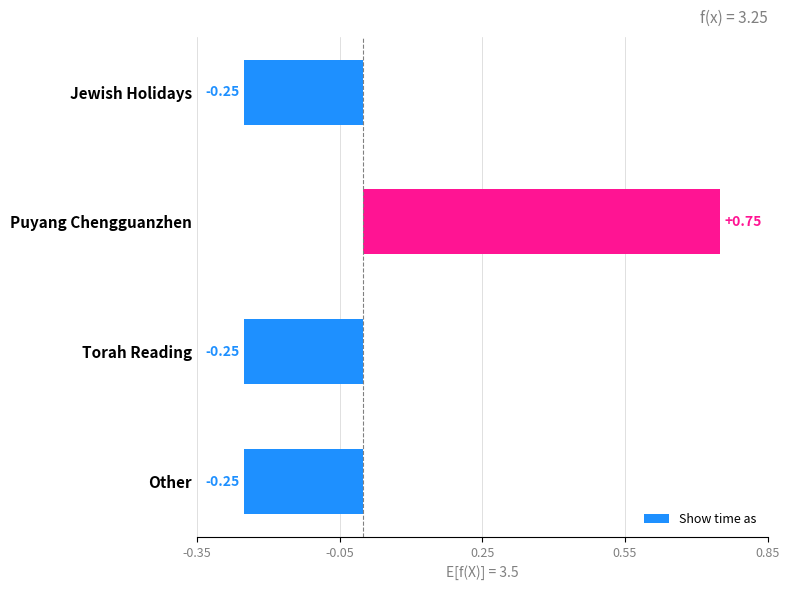

How many values are between 0 and 1?

1